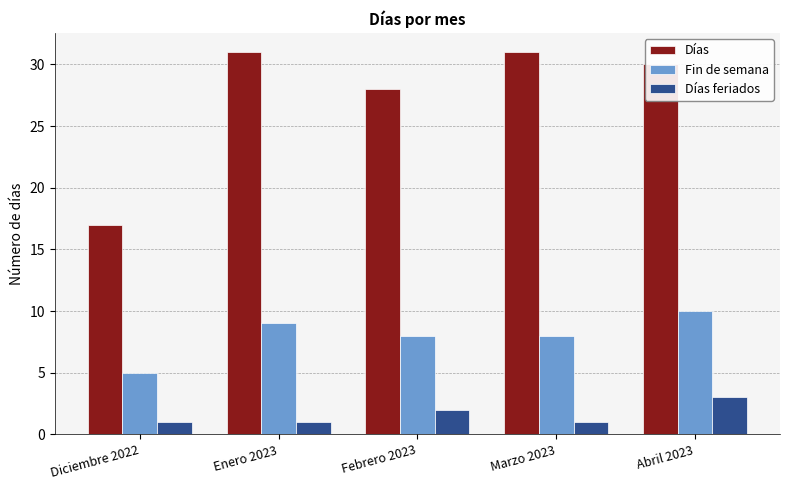

True or false: Días has a value of 8 at Diciembre 2022.

False